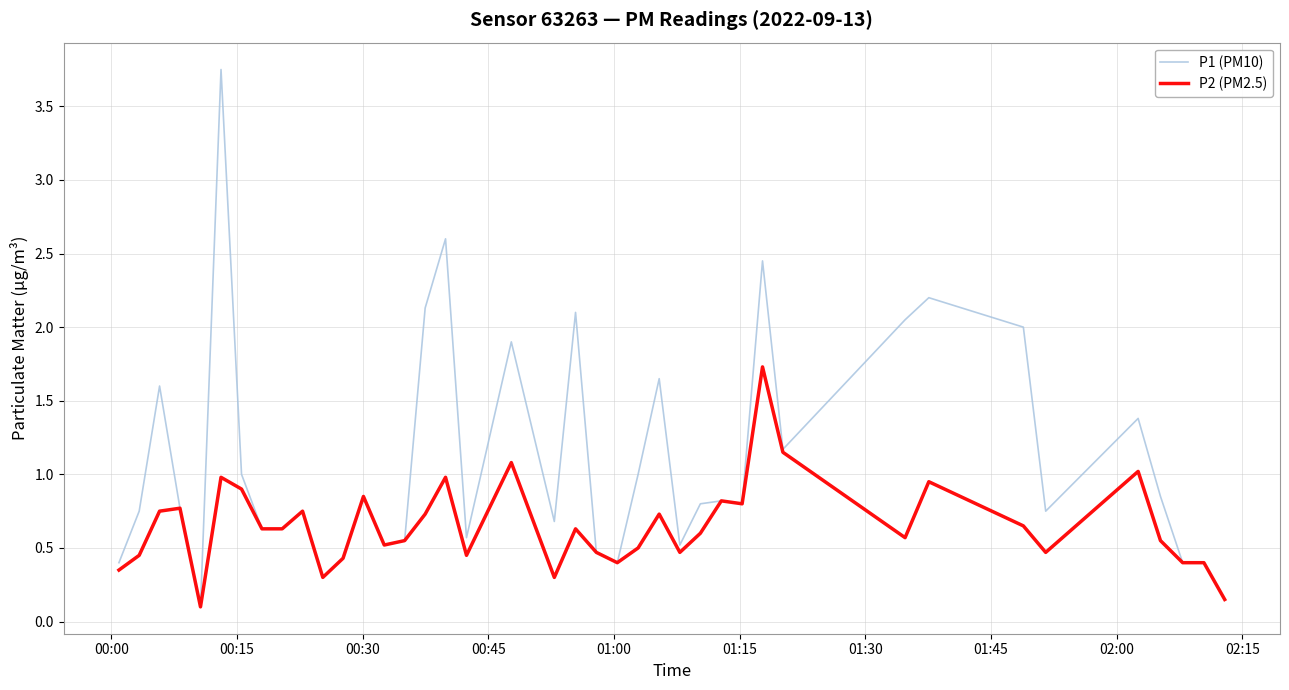

What is the sum of all P2 (PM2.5) values?

26.0